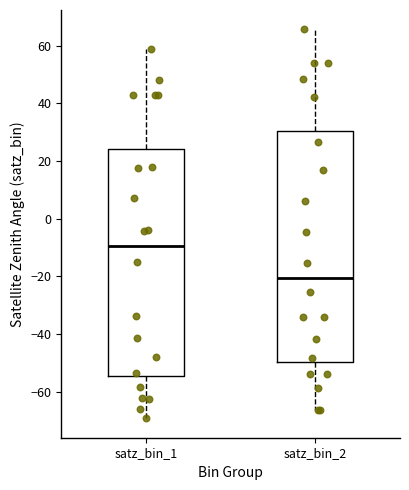

Where is the lower edge of the box for satz_bin_1 on the y-axis? The values are not printed on the chart, so give them approximately, as read against the axis.

-54